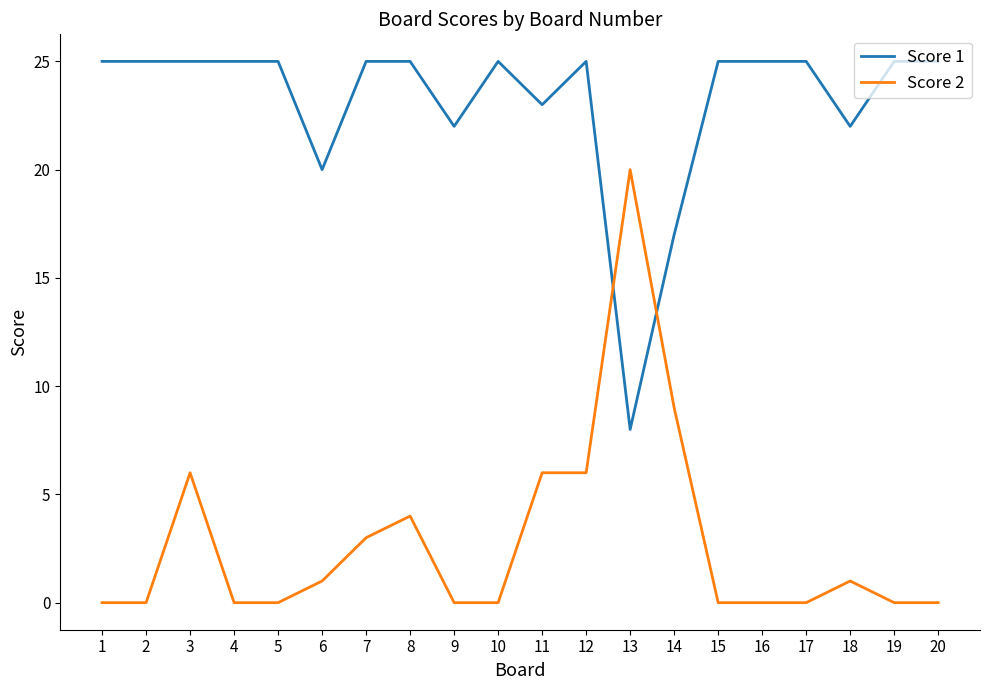

Where do Score 2 and Score 1 first cross each other?

12 and 13